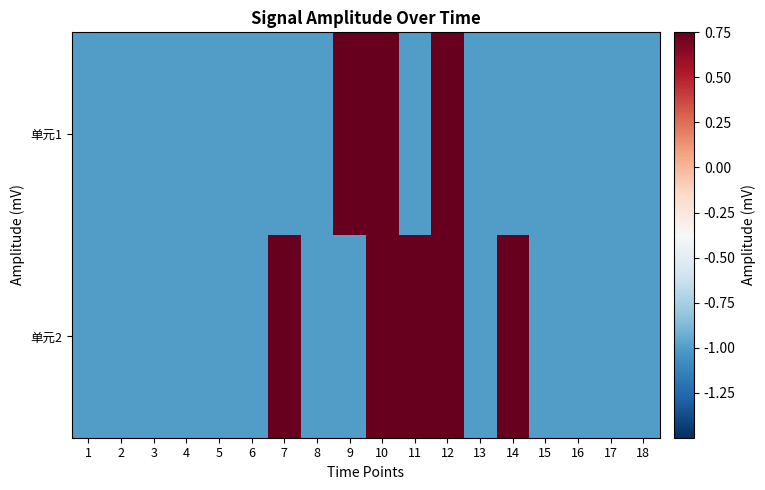

At which category does the chart reach its minimum across all series?

1